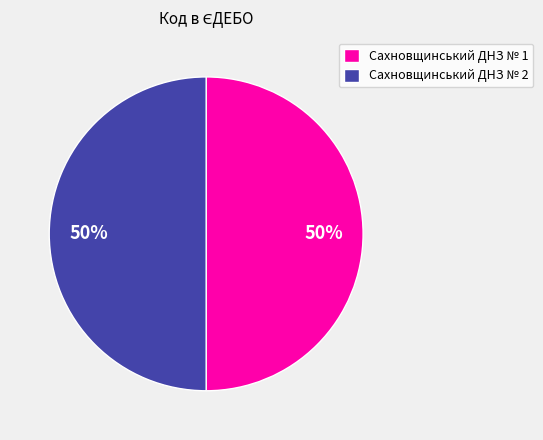

To the nearest percent, what is the average slice percentage?

50%